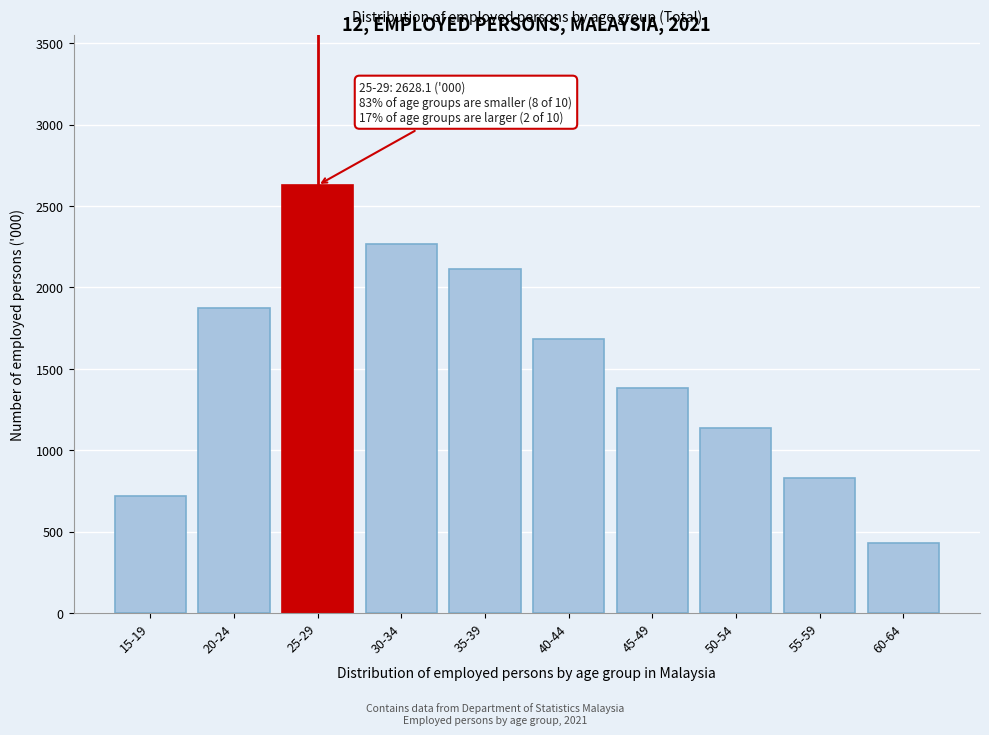

Reading left to right, extract all data points from this chart.

15-19=717.6	20-24=1877.0	25-29=2628.1	30-34=2266.1	35-39=2111.8	40-44=1683.2	45-49=1381.5	50-54=1137.6	55-59=829.2	60-64=432.1